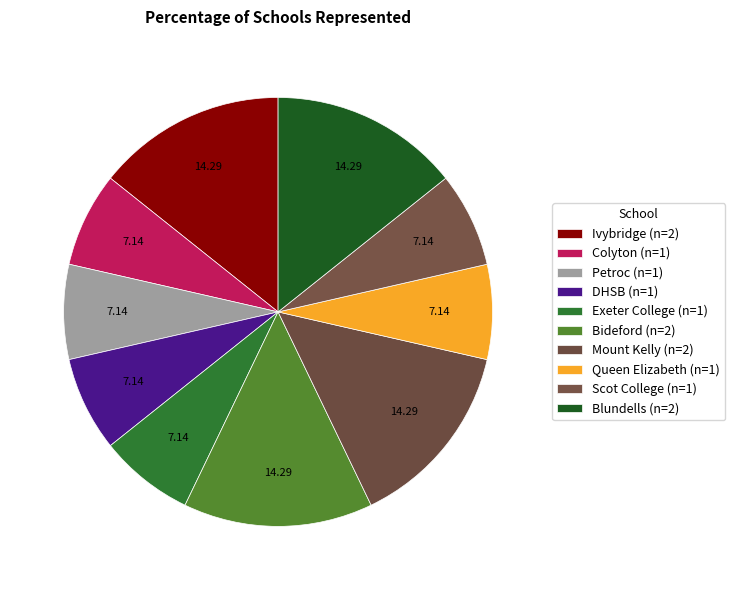

Is Exeter College the majority of the pie?

No